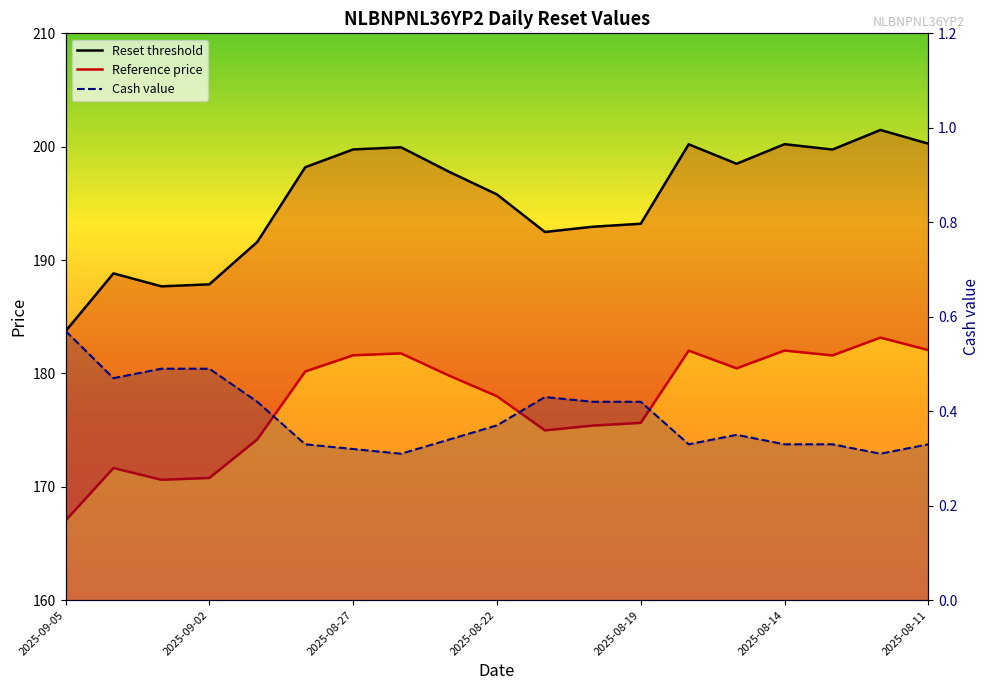

Which series has the largest range (max minus min)?

Reset threshold